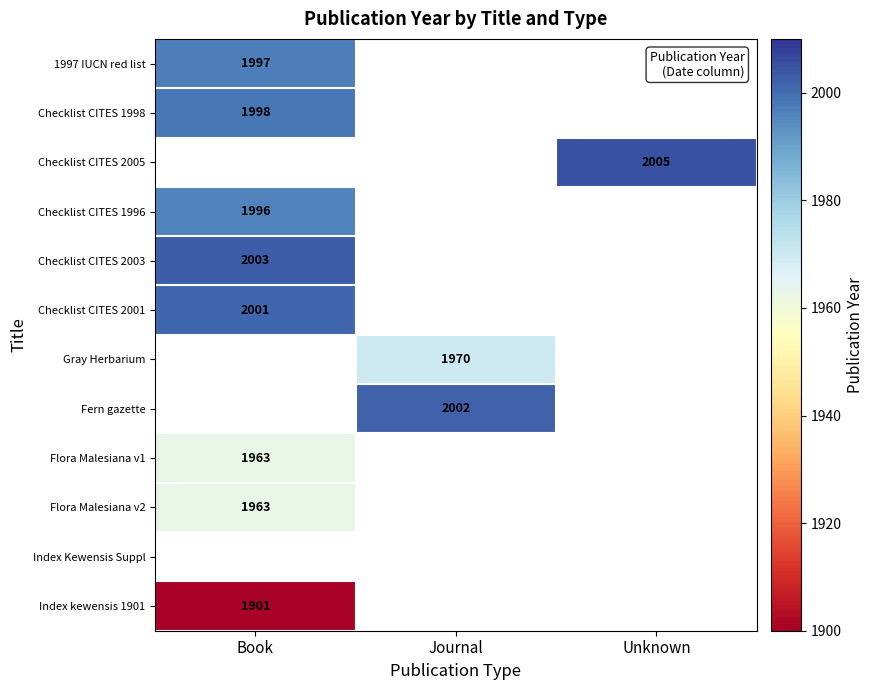

The Fern gazette series shows 2002 at Journal. True or false?

True